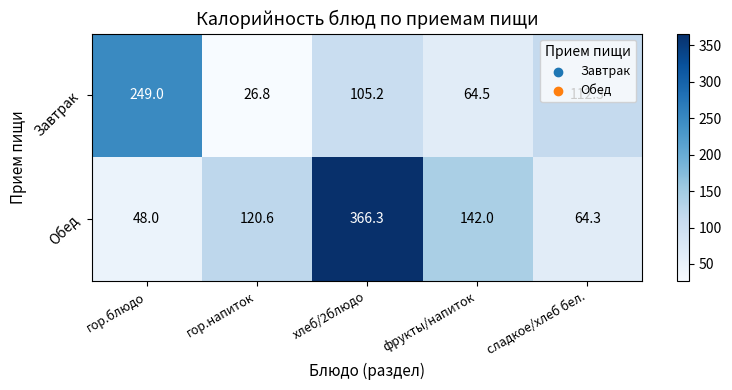

True or false: Завтрак has a value of 105.2 at хлеб/2блюдо.

True